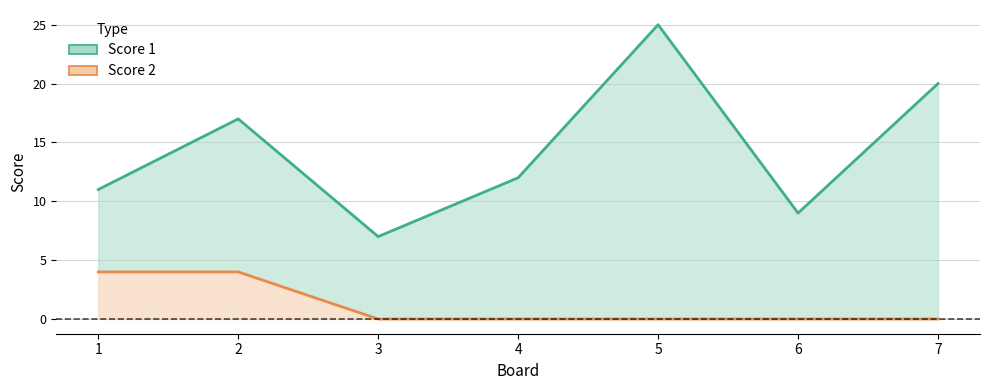

Which series has the largest total across all categories?

Score 1